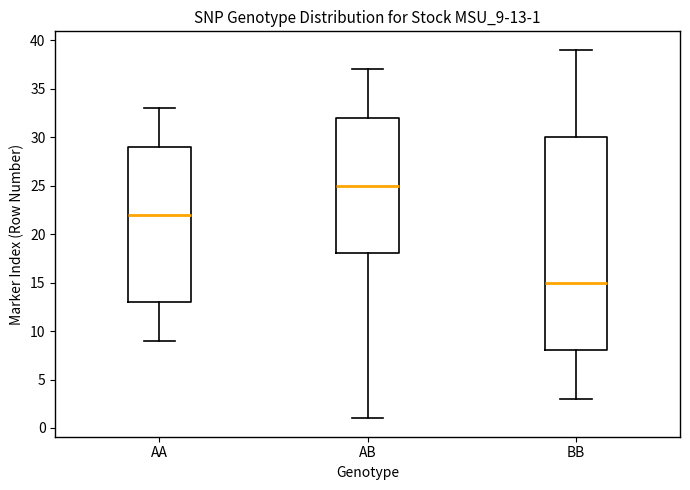

Which box's median line is the highest?

AB